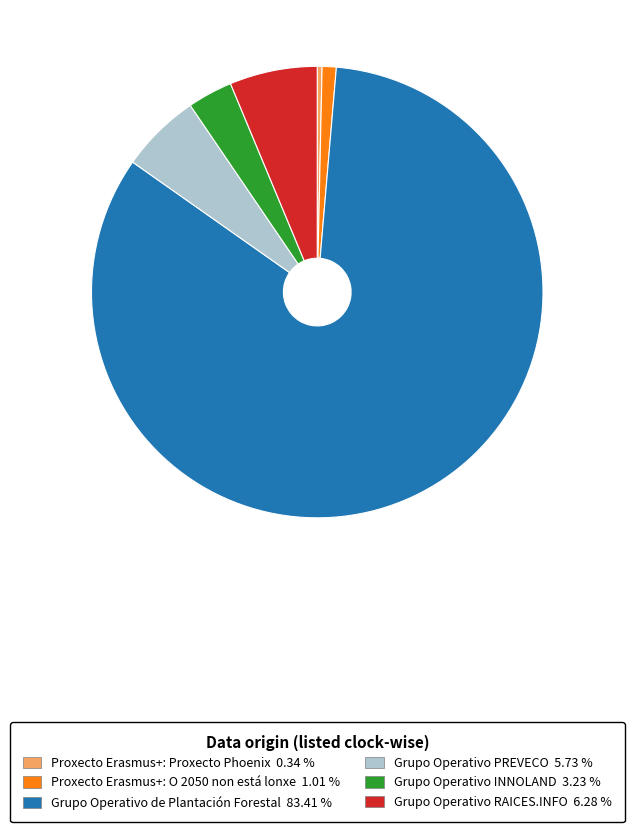

How many segments does this pie chart have?

6